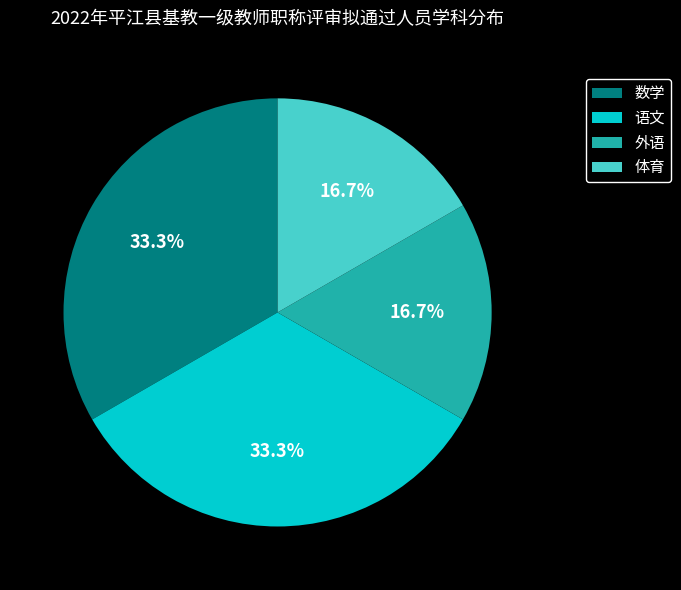

Is there any slice that represents more than half of the pie?

No